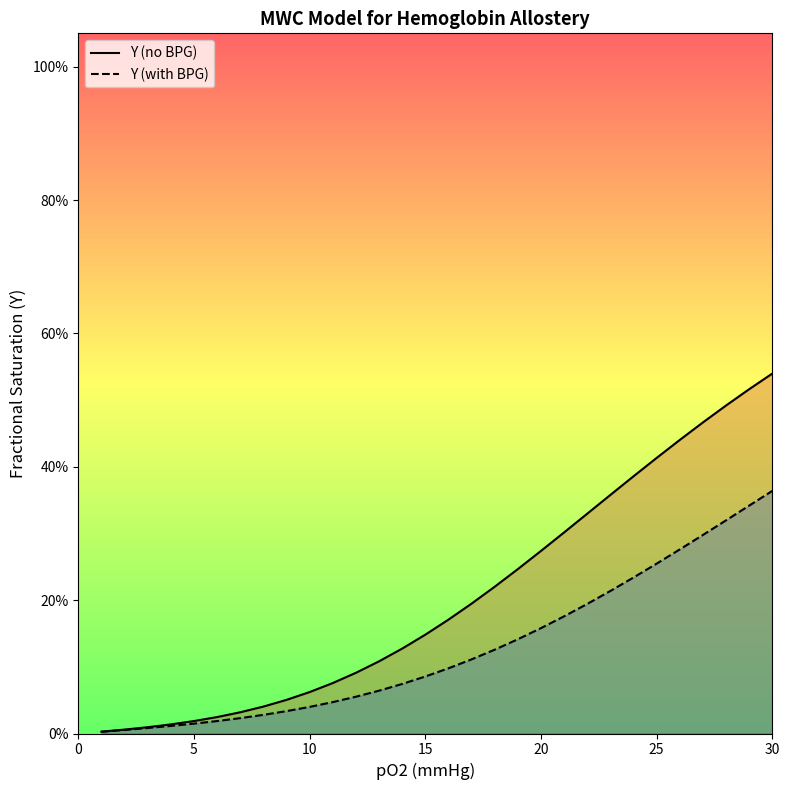

What is the difference between the second highest and second lowest values in the Y (no BPG) series?

0.5